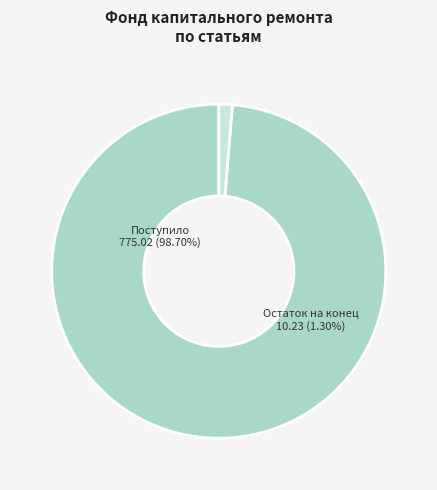

True or false: Использовано в периоде (0) accounts for 14% of the total.

False